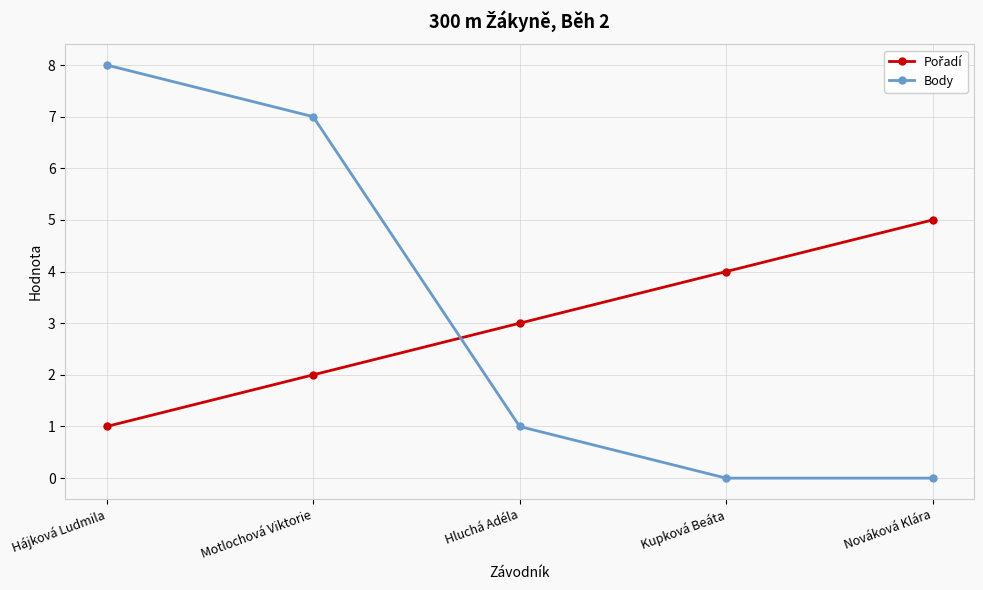

Is it true that Body equals 8 at Hájková Ludmila?

True